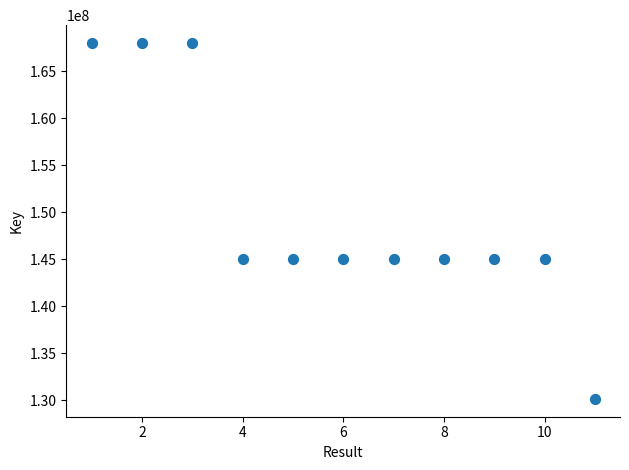

What is the range of Y values (max minus min)?

37904297